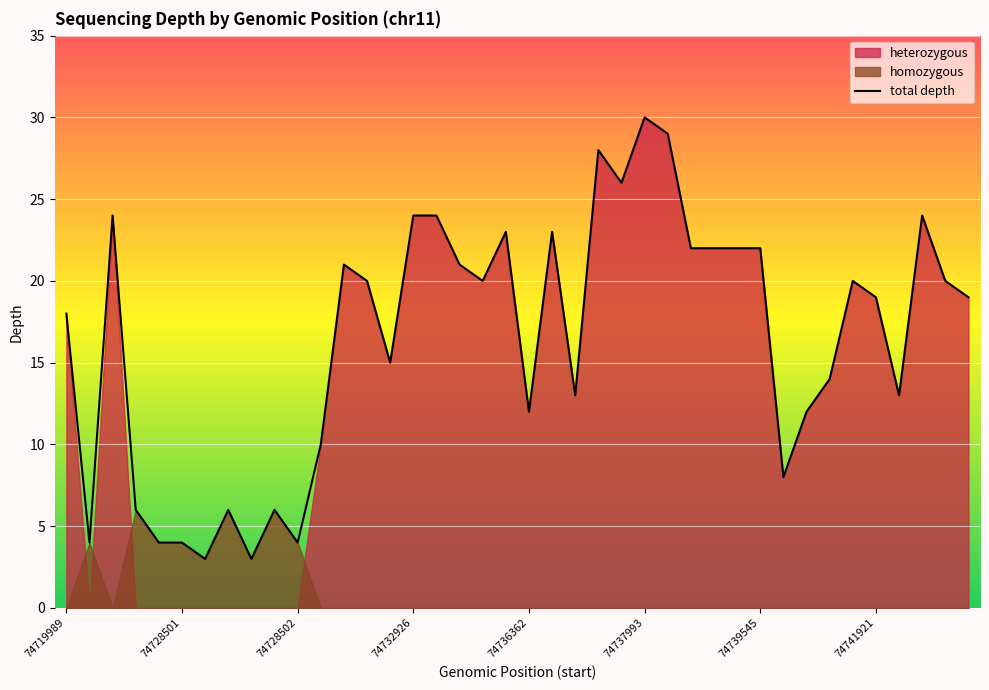

Reading right to left, list all the values displayed in this chart.

19	20	24	13	19	20	14	12	8	22	22	22	22	29	30	26	28	13	23	12	23	20	21	24	24	15	20	21	10	4	6	3	6	3	4	4	6	24	4	18